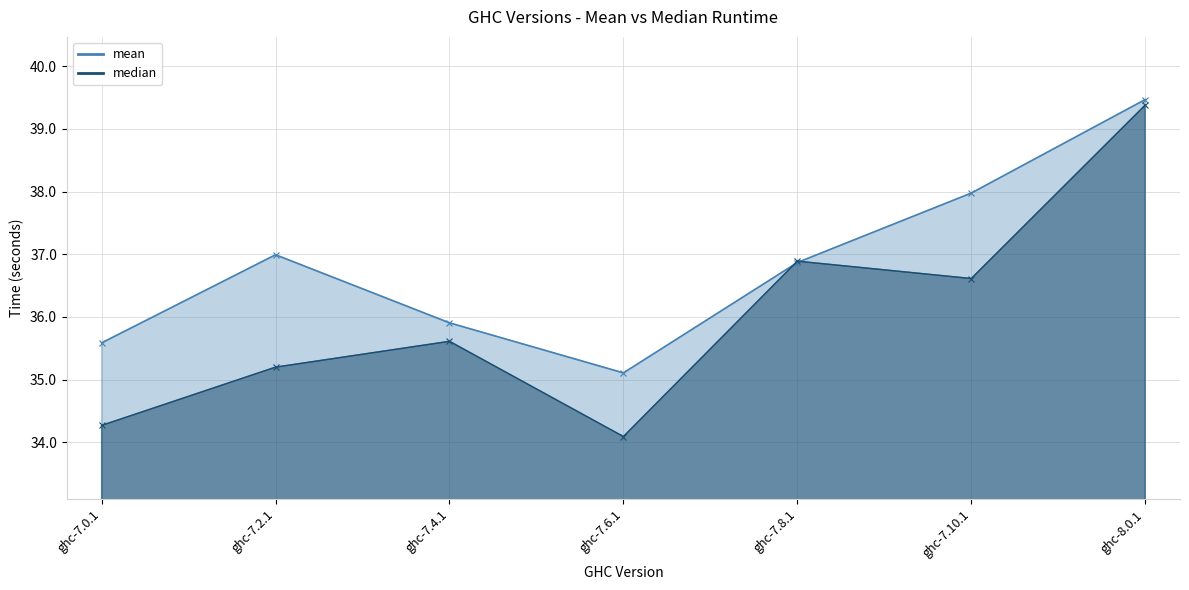

Rank the series at ghc-7.4.1 from highest to lowest value.

mean, median